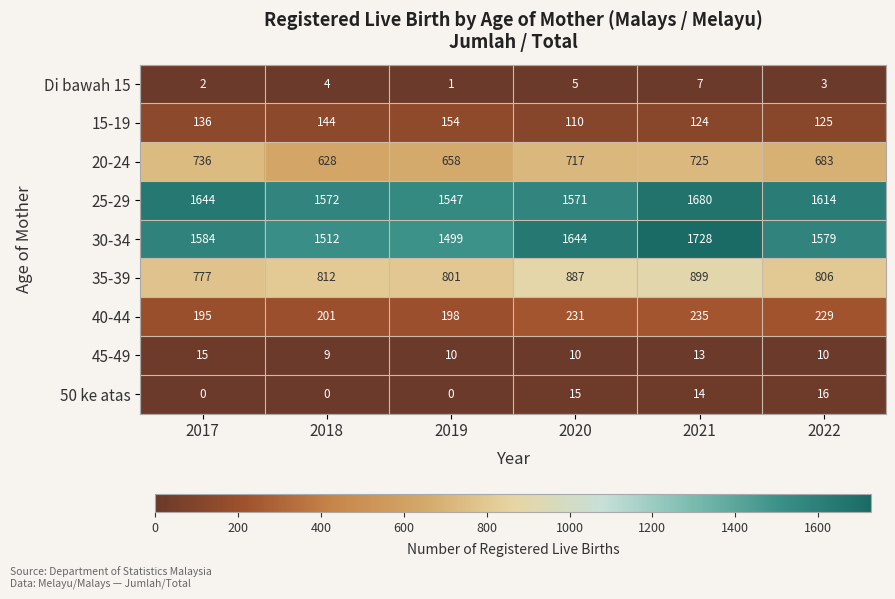

What is the spread (max minus min) of values at 2017?

1644